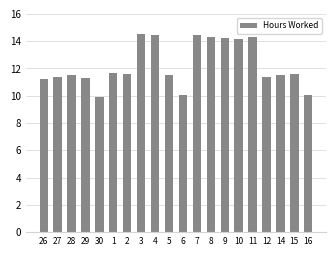

What is the ratio of the value at 12 to the value at 8?

0.8